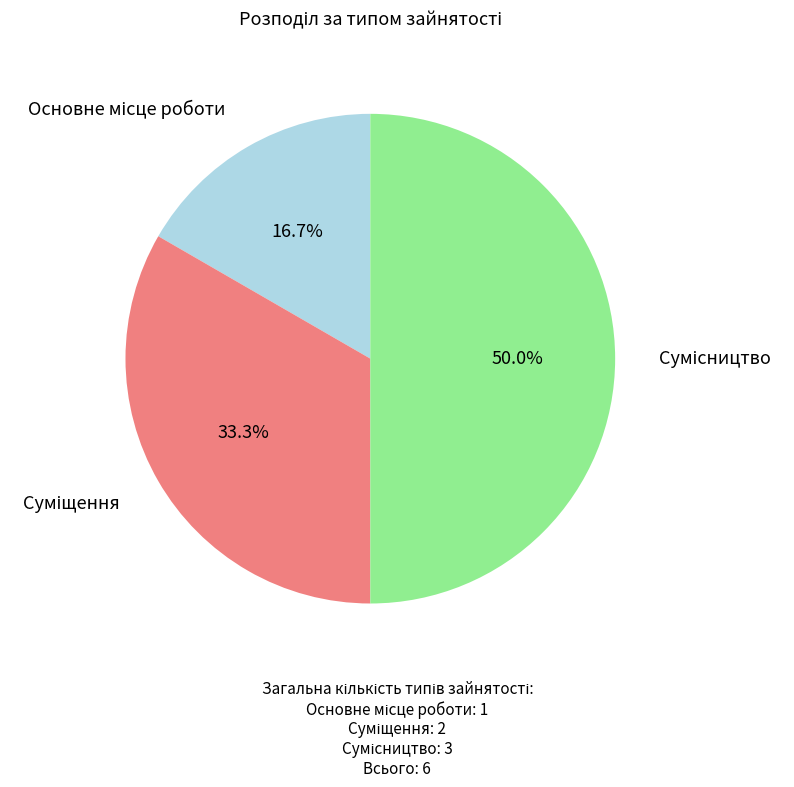

Which slice is the largest?

Сумісництво